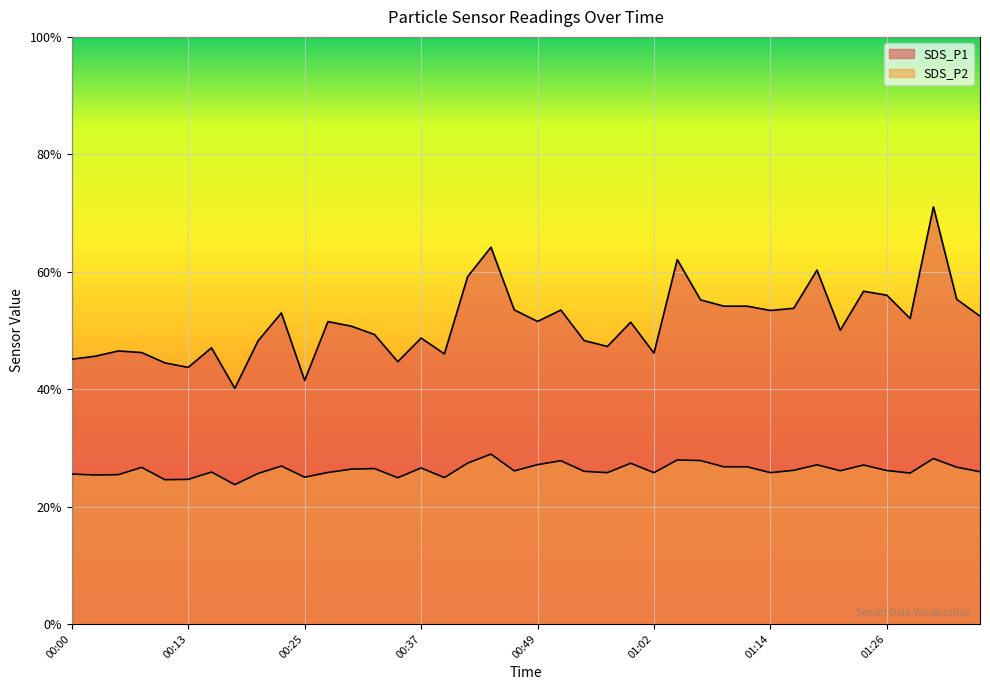

How many interior local peaks does the SDS_P1 series have?

12